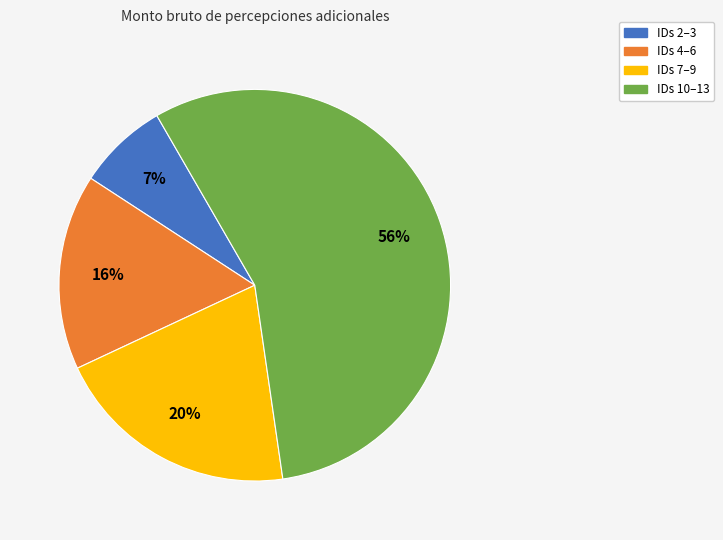

Is there a majority slice in this chart?

Yes